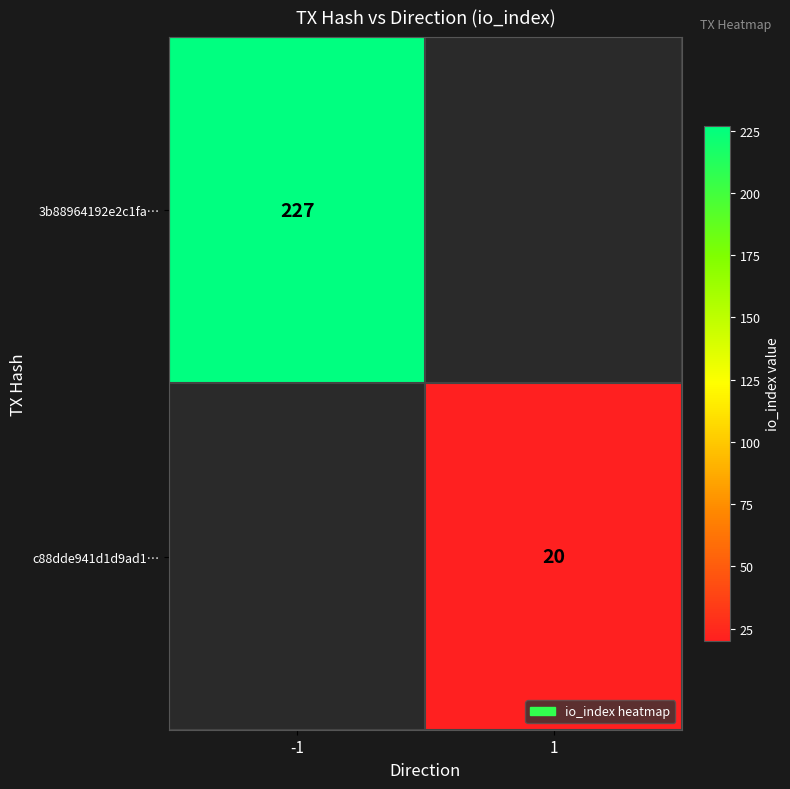

Is it true that 3b88964192e2c1fa… equals 350 at -1?

False